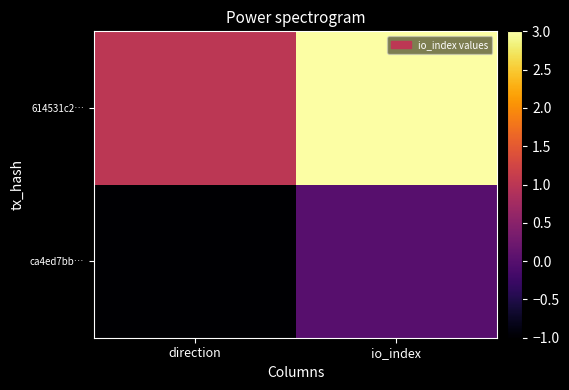

Which series changed the most between direction and io_index?

614531c2…